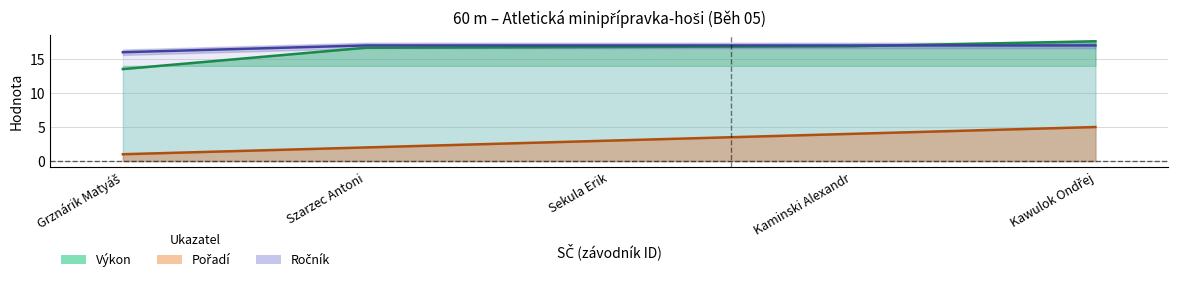

Rank the categories by Pořadí value from lowest to highest.

Grznárik Matyáš, Szarzec Antoni, Sekula Erik, Kaminski Alexandr, Kawulok Ondřej